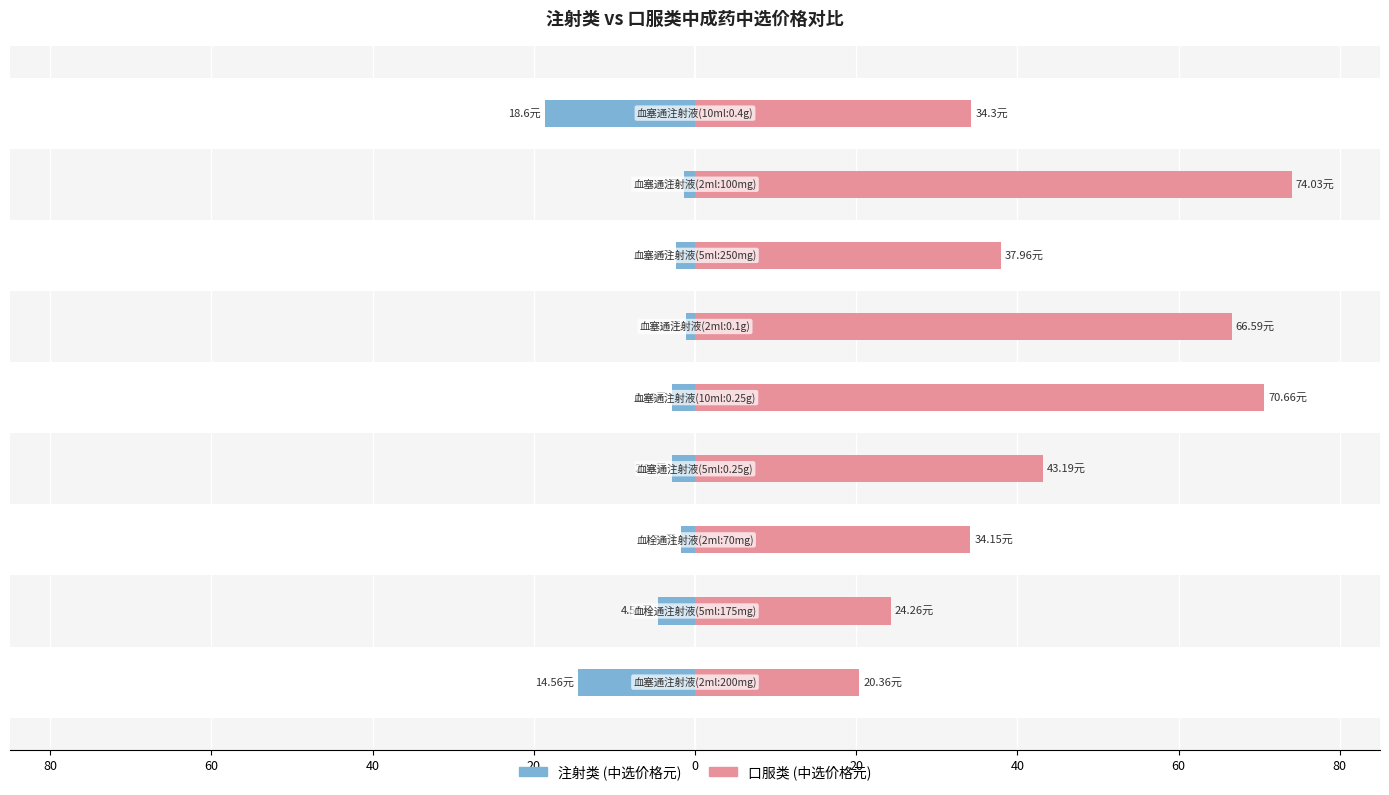

Is it true that 注射类 (中选价格元) equals -2.4 at 40?

True